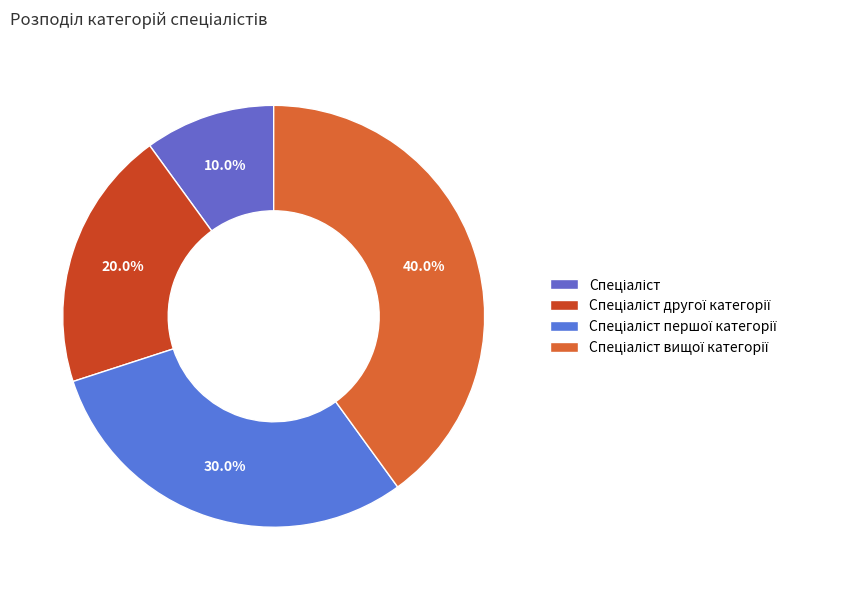

How many segments does this pie chart have?

4